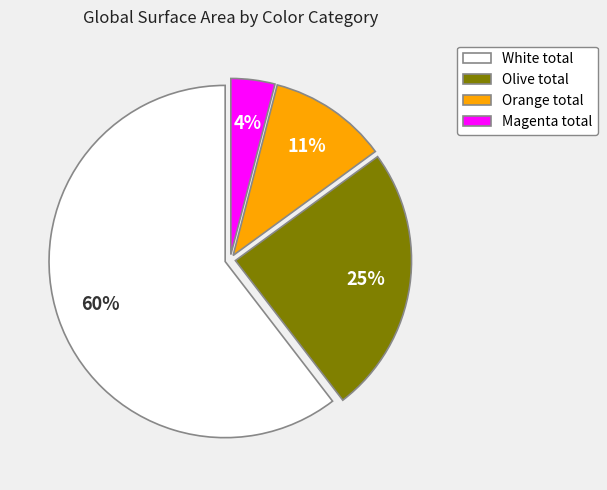

To the nearest percent, what percentage of the pie is Orange total?

11%